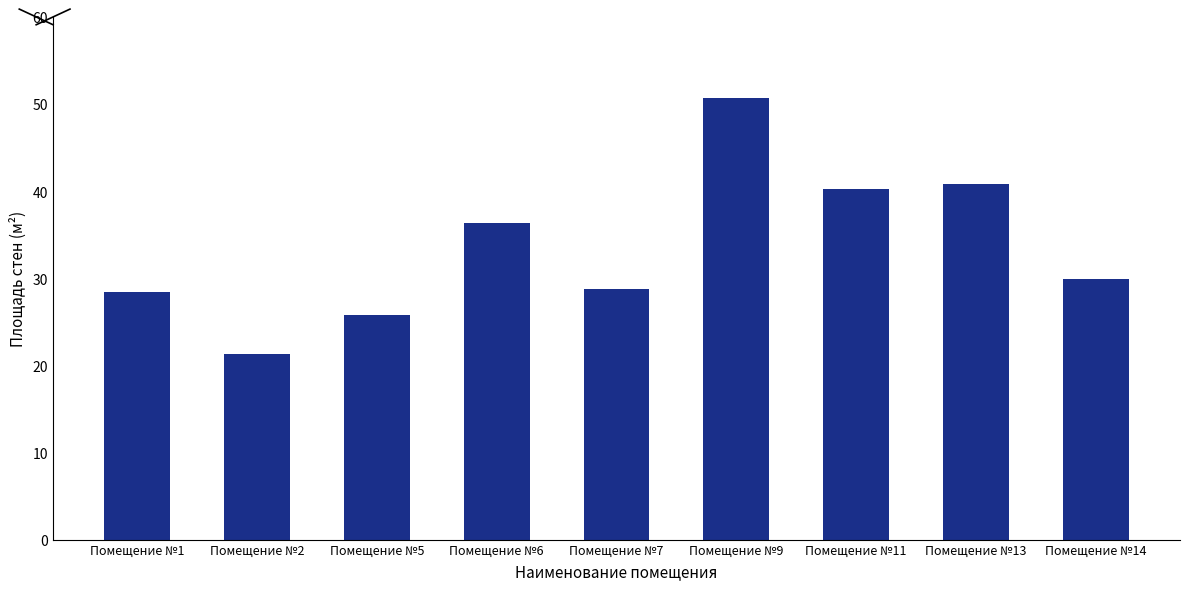

What is the sum of all values?

302.3